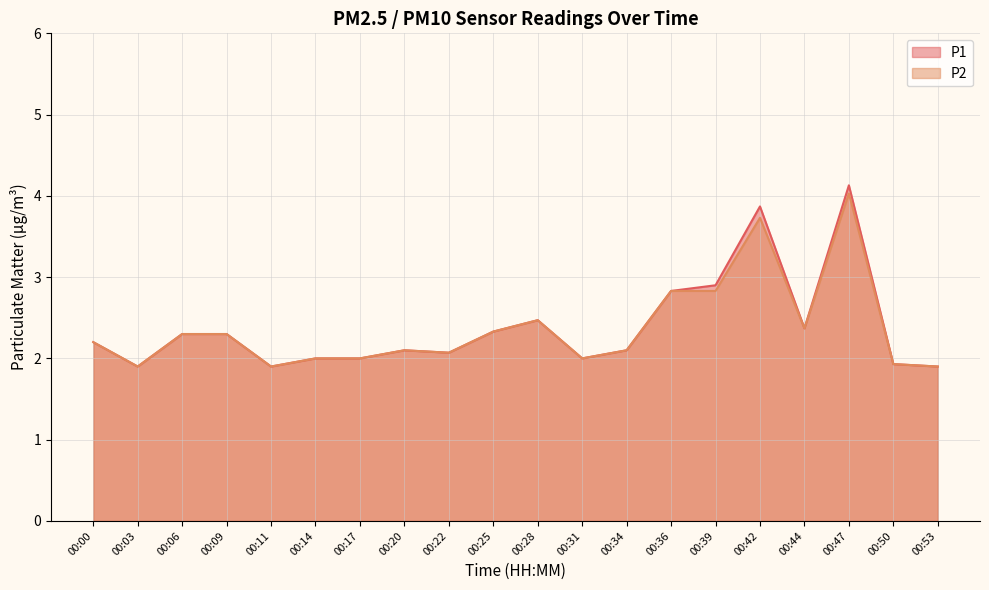

Count the number of data series in this chart.

2